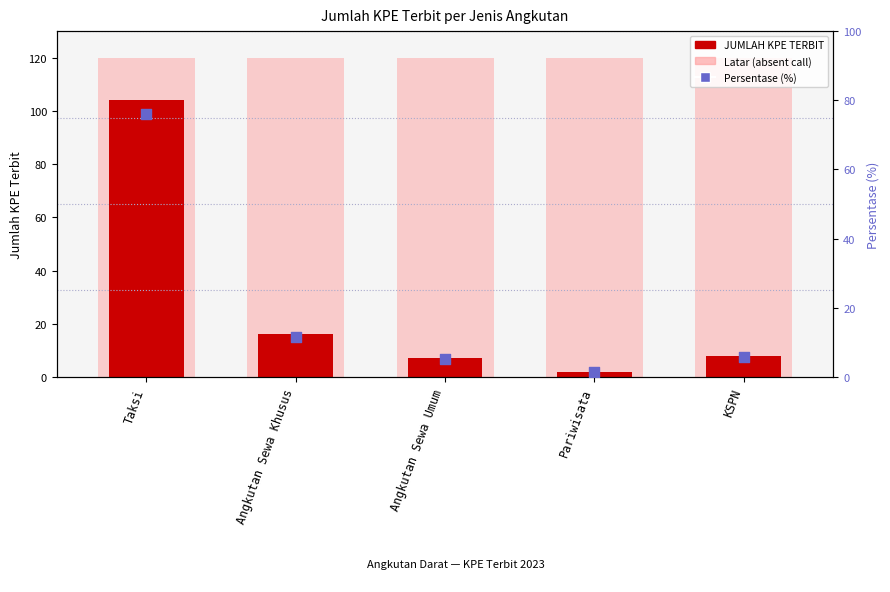

At which category is the sum across all series the highest?

Taksi